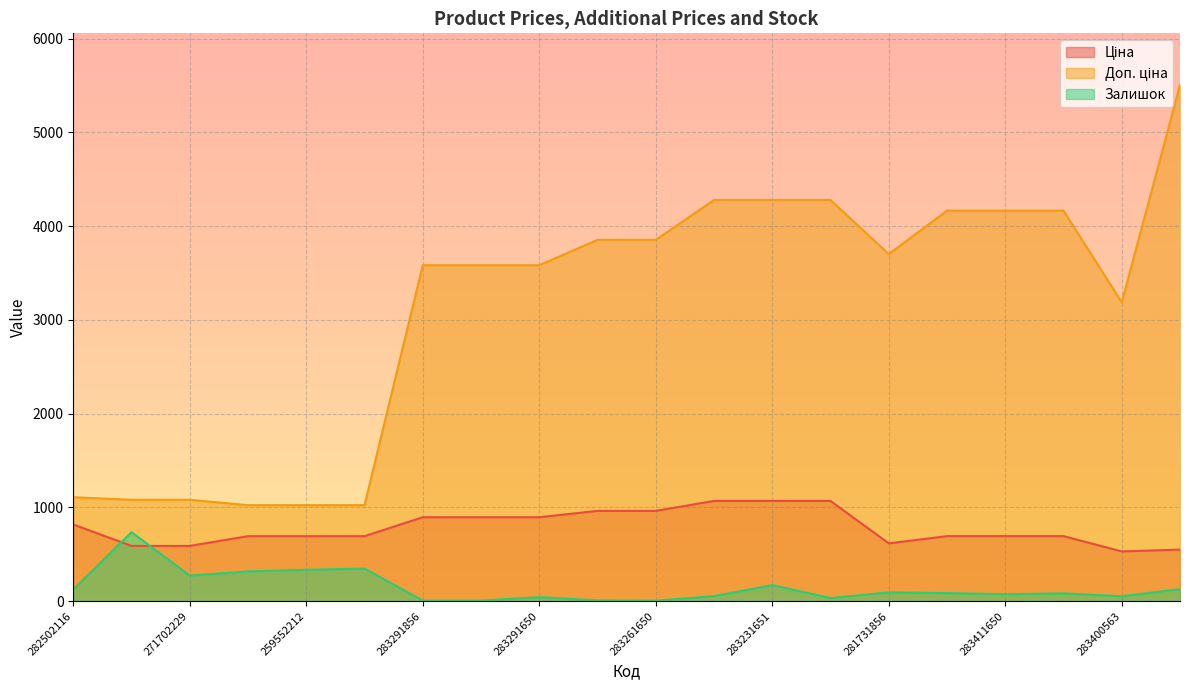

At 283411651, list the series in order from smallest to largest.

Залишок, Ціна, Доп. ціна